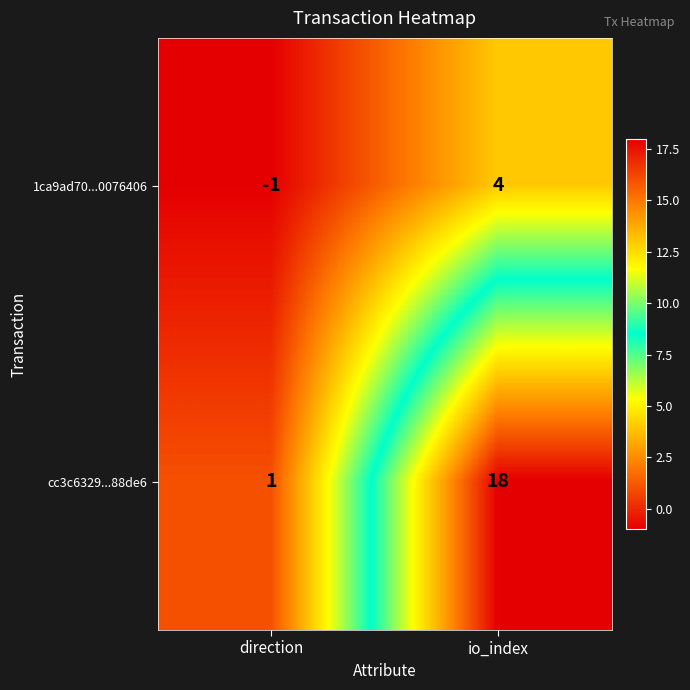

List the series in order of their peak value, lowest first.

1ca9ad70...0076406, cc3c6329...88de6